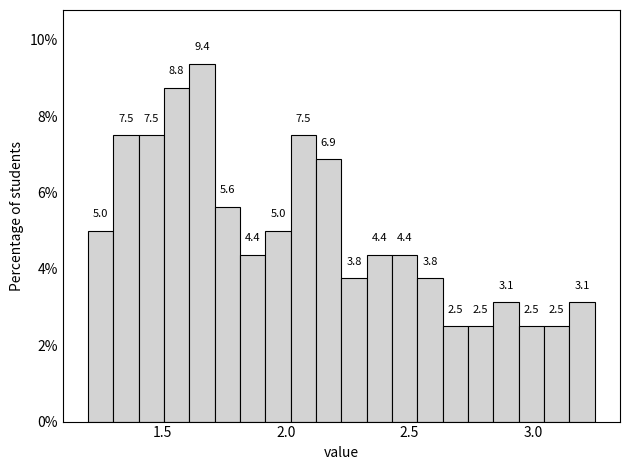

Around what value on the x-axis is the tallest bar? Give the approximate position of its centre, as read against the axis.

1.65